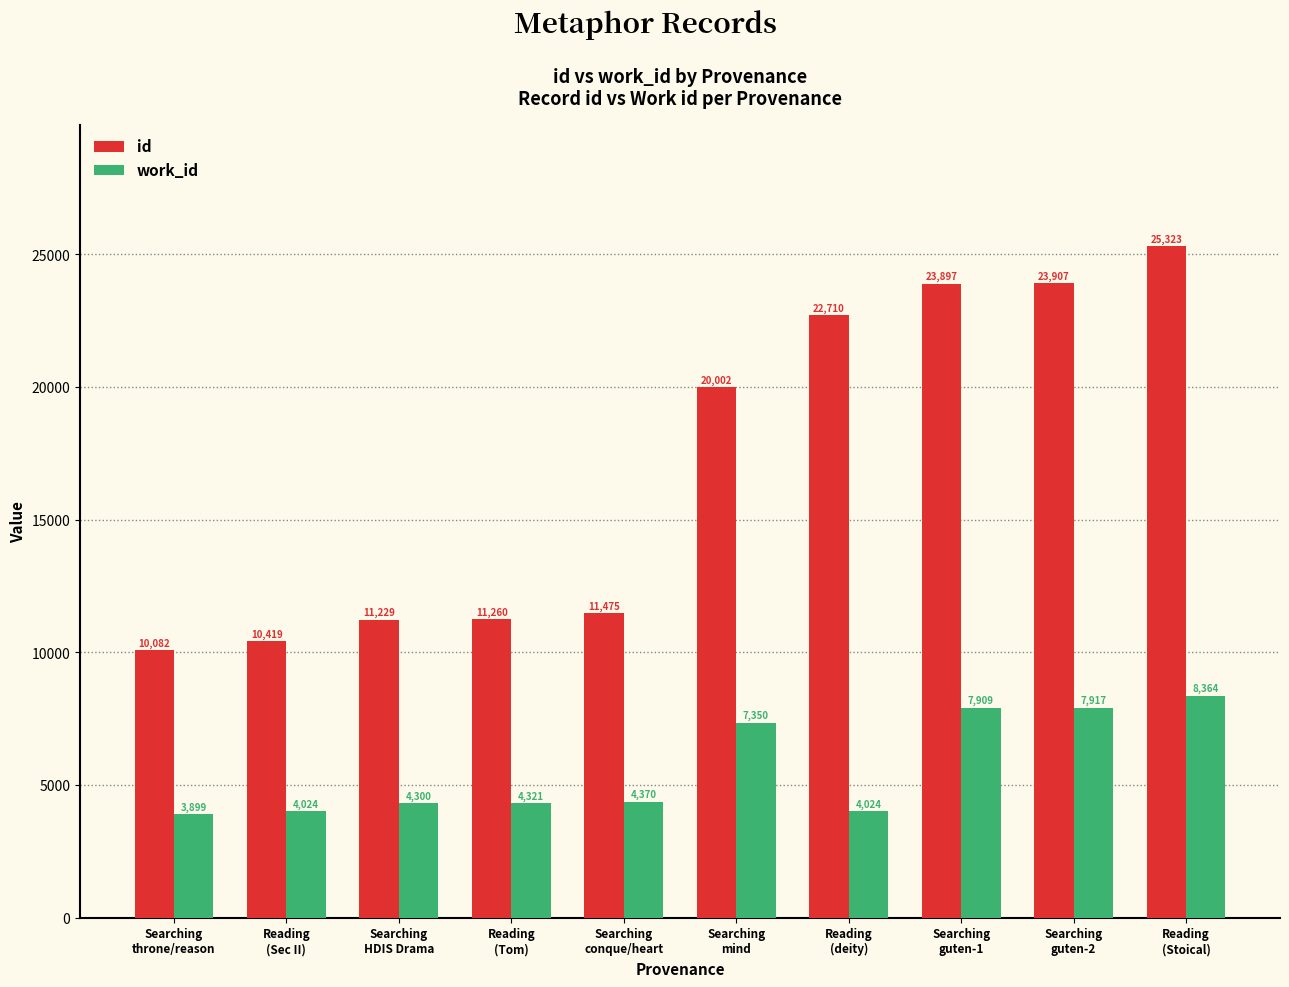

What is the label of the 1st bar from the left?

Searching
throne/reason